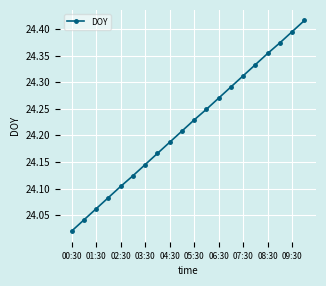

What is the difference between the maximum and minimum values?

0.4